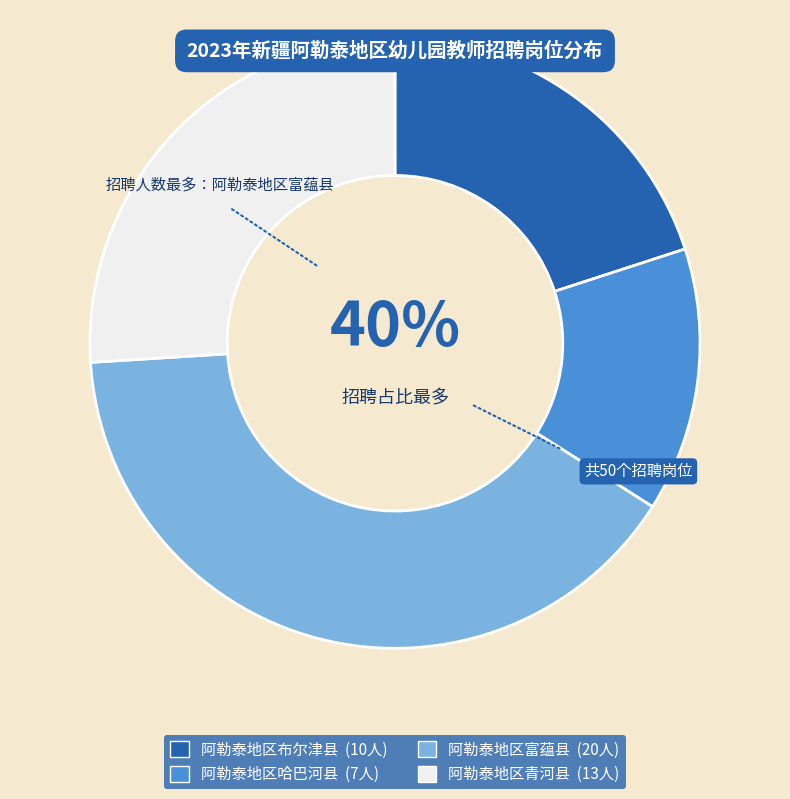

What is the change in value from 阿勒泰地区哈巴河县 to 阿勒泰地区富蕴县?

+13